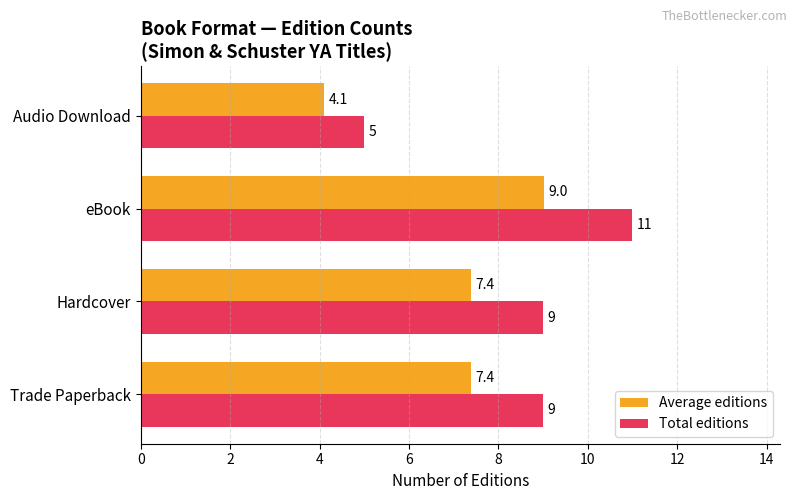

What is the sum of all Total editions values?

34.0